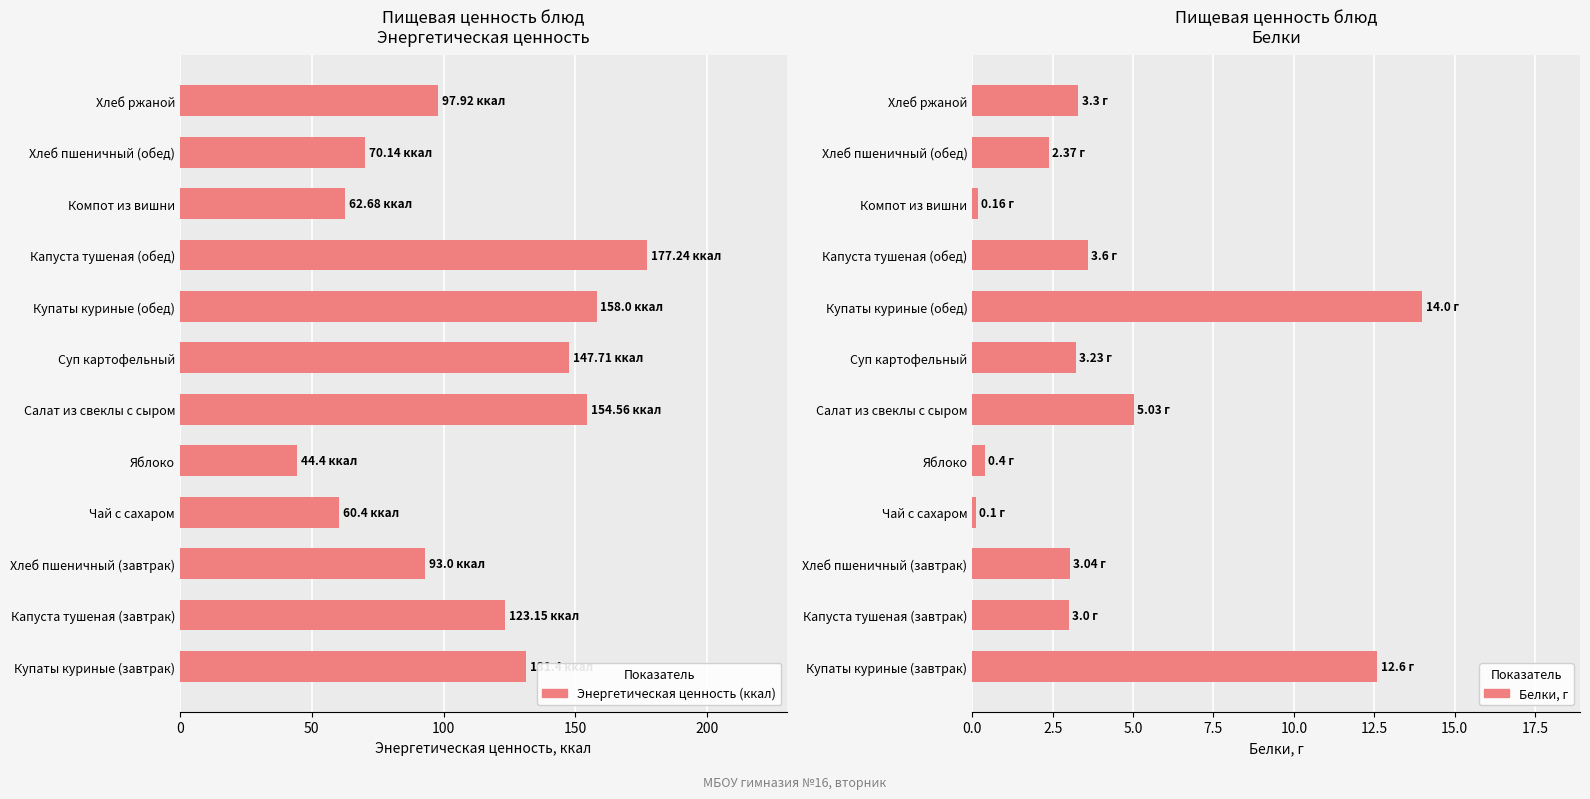

Is the value of Белки, г at Купаты куриные (обед) greater than the value of Энергетическая ценность (ккал) at Капуста тушеная (обед)?

No